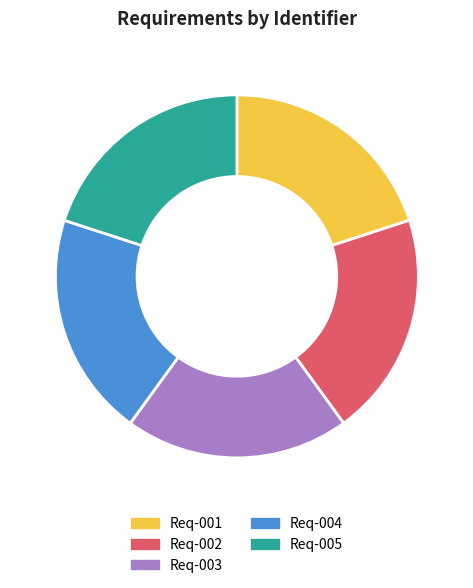

What is the ratio of the value at Req-004 to the value at Req-002?

1.0